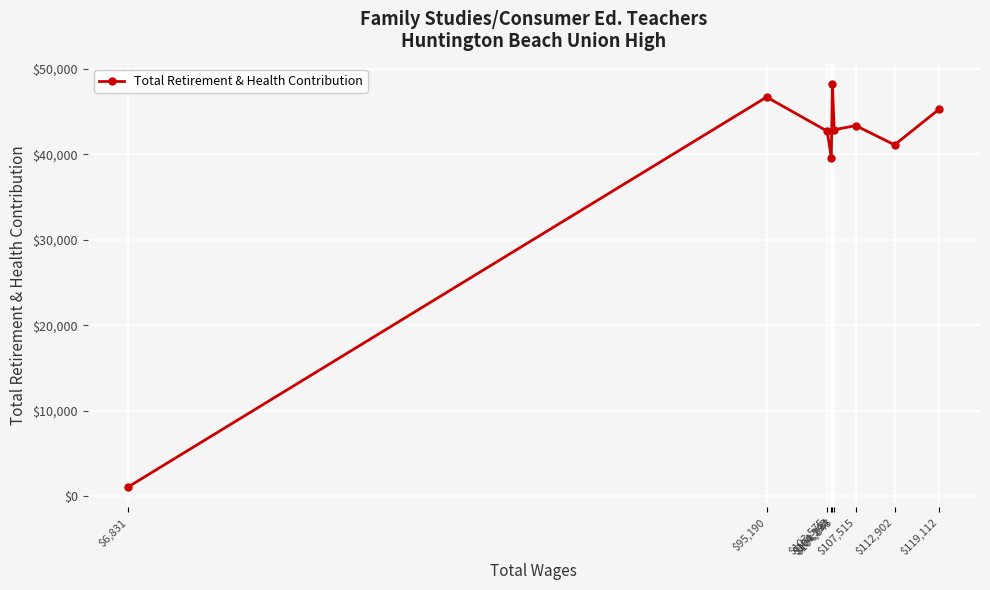

What is the change in value from $104,142 to $119,112?

+5694